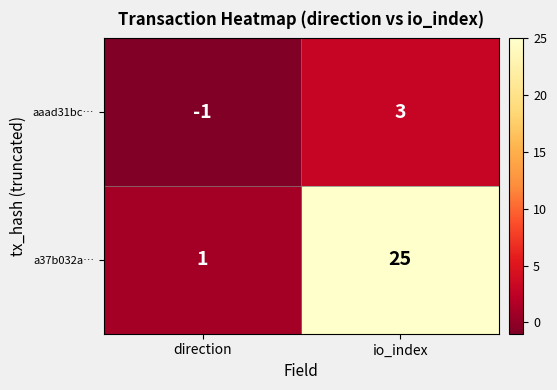

What is the spread (max minus min) of values at io_index?

22